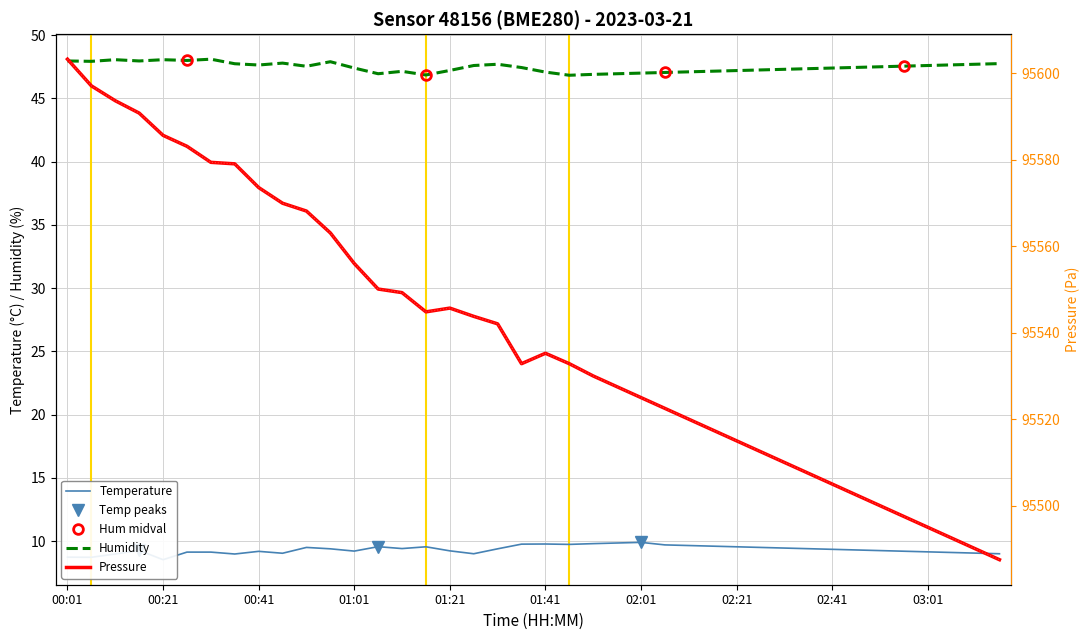

What is the difference between the second highest and minimum values in the pressure series?

109.6